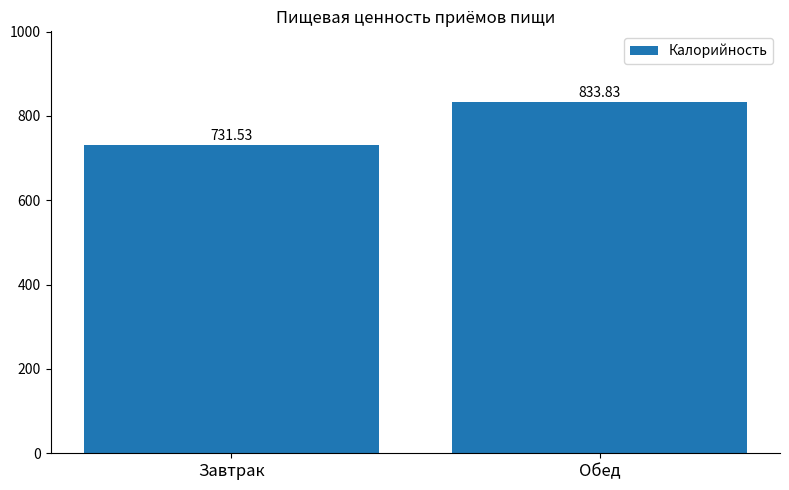

List the labels in order of value, smallest first.

Завтрак, Обед